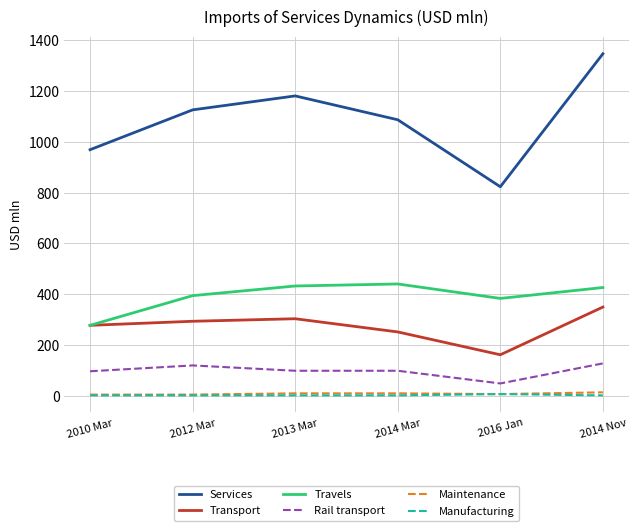

At which category does the chart reach its peak across all series?

2014 Nov